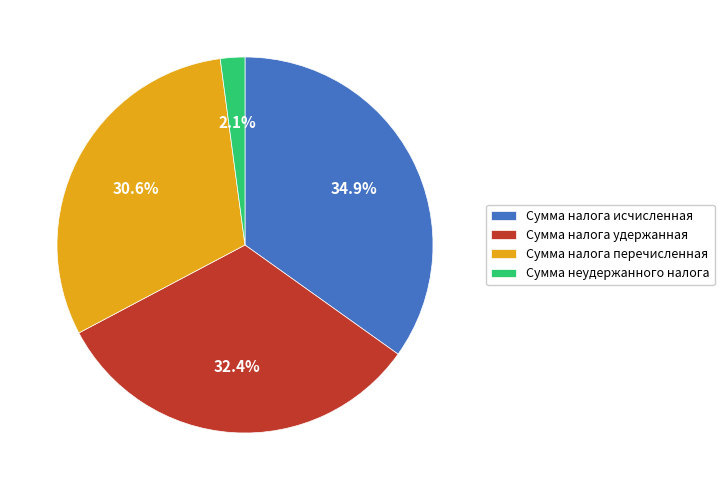

What percentage is NOT represented by Сумма налога удержанная?

67.6%